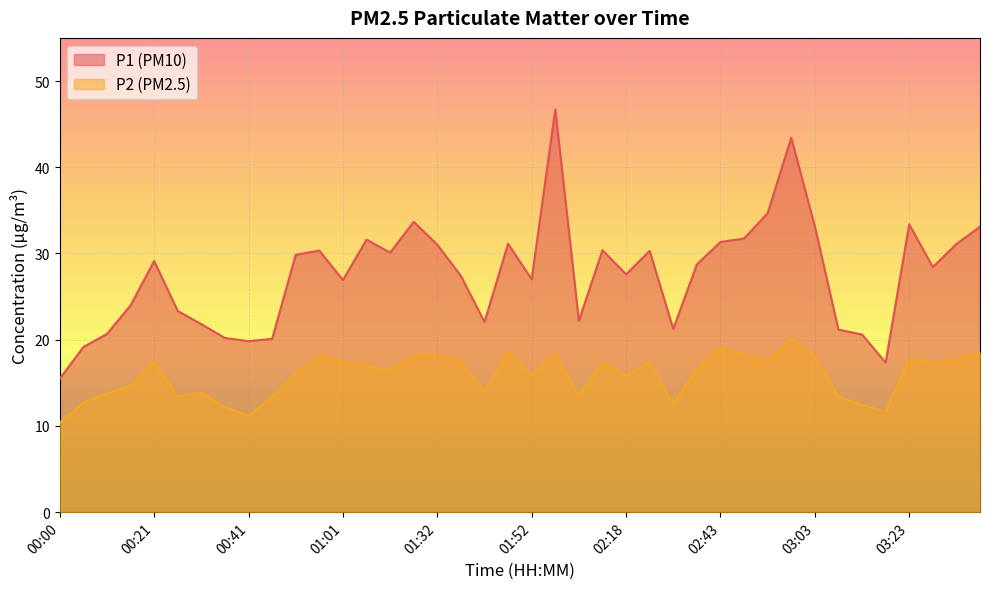

The P1 series shows 28.4 at 03:28. True or false?

True